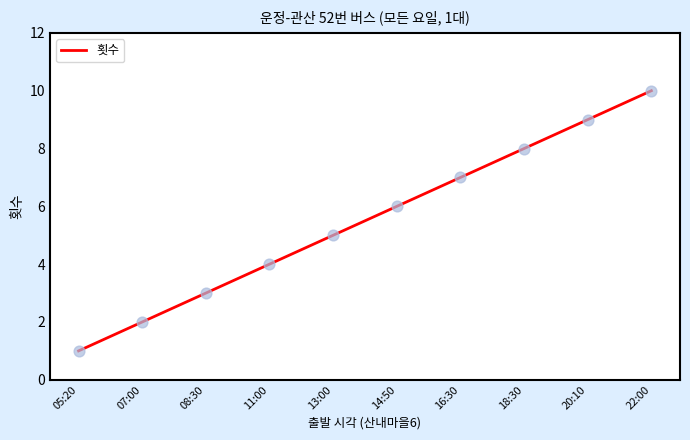

What is the change in value from 14:50 to 16:30?

+1